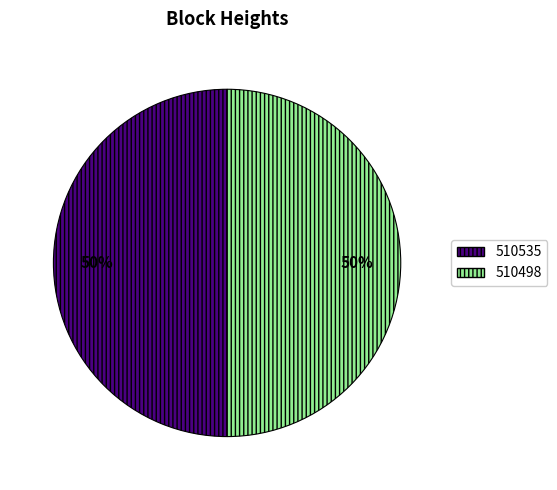

Is the sum of 510498 and 510535 greater than half?

Yes